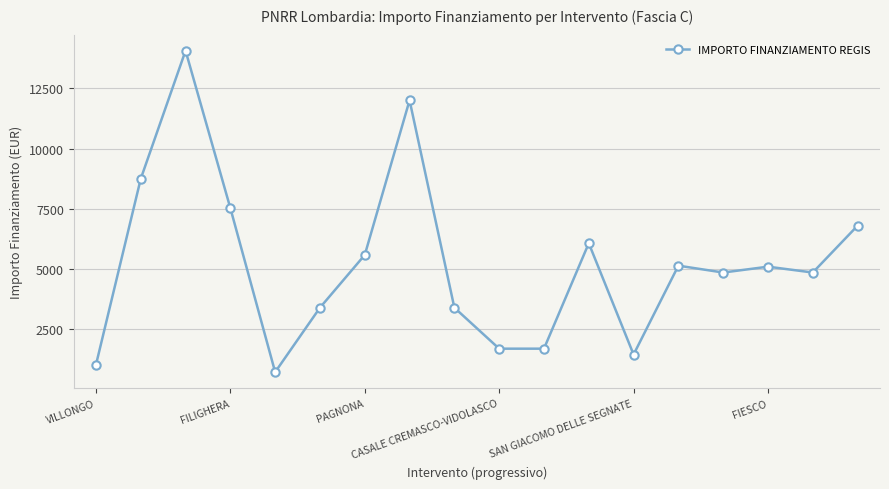

True or false: there are more than 0 points higher than both neighbors.

True